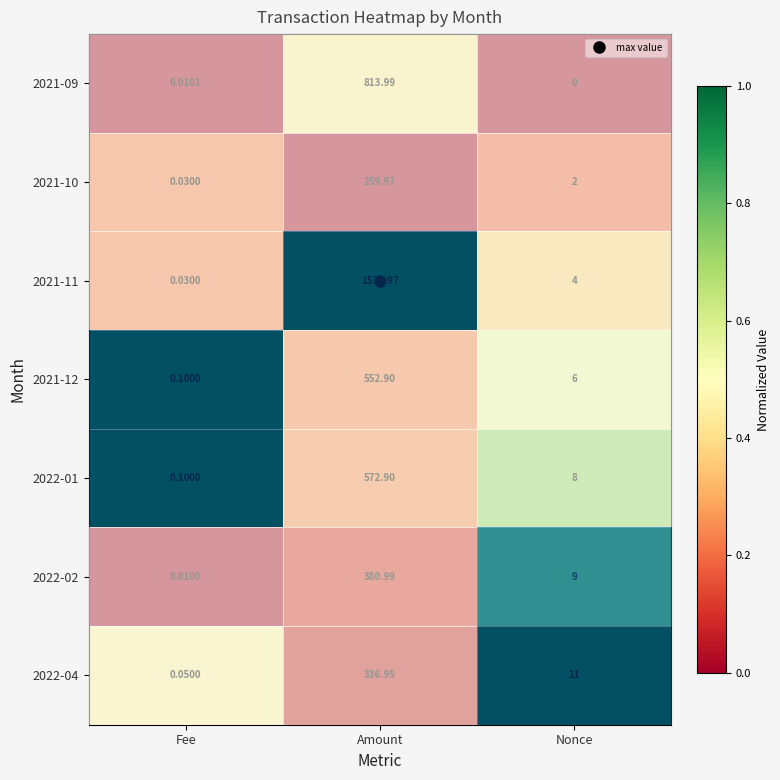

At which category does the chart reach its peak across all series?

Amount